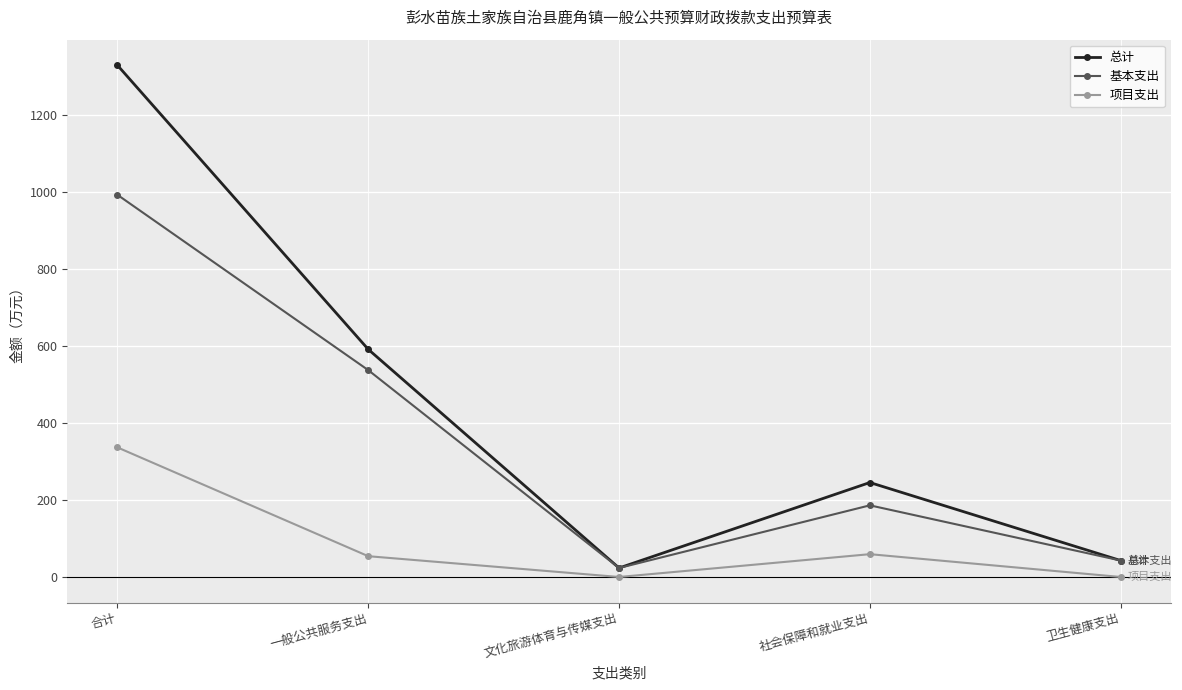

Where is the first local minimum for 项目支出?

文化旅游体育与传媒支出